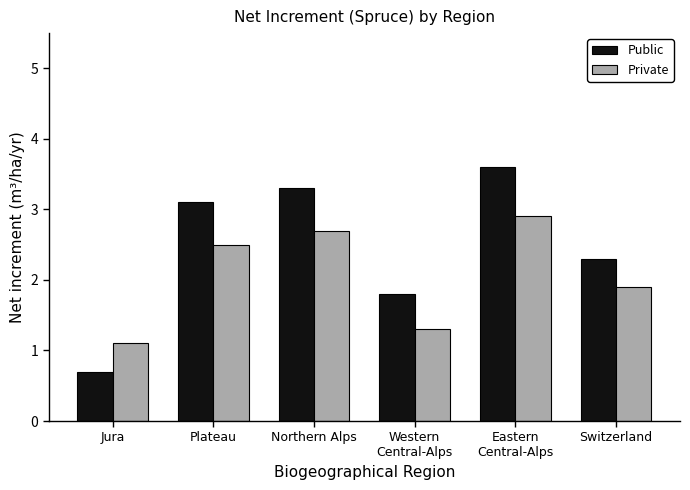

How many distinct data groups are displayed?

2